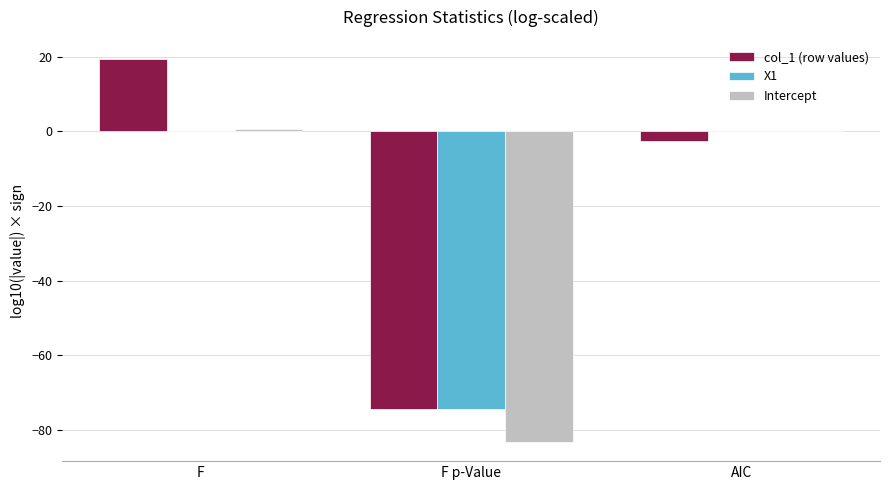

At which label does col_1 (row values) first exceed -2?

F